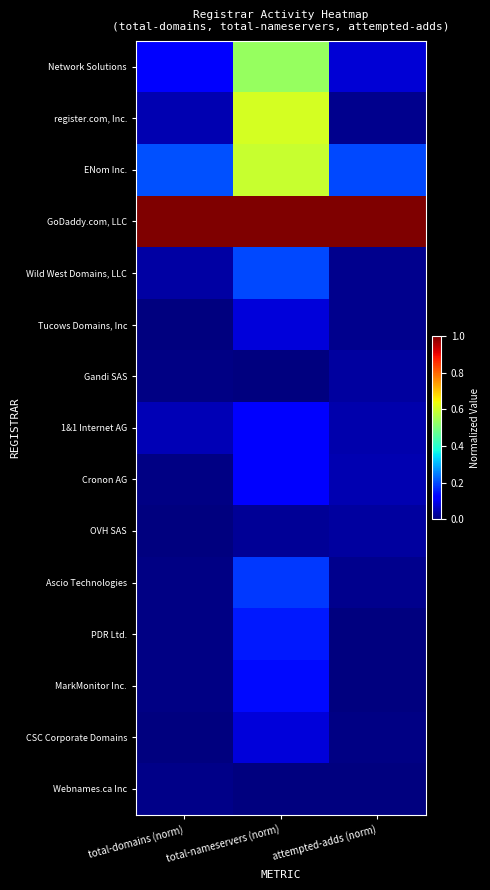

Reading left to right, list all the values displayed in this chart.

Network Solutions: total-domains (norm)=0.1	total-nameservers (norm)=0.5	attempted-adds (norm)=0.1
register.com, Inc.: total-domains (norm)=0.0	total-nameservers (norm)=0.6	attempted-adds (norm)=0.0
ENom Inc.: total-domains (norm)=0.2	total-nameservers (norm)=0.6	attempted-adds (norm)=0.2
GoDaddy.com, LLC: total-domains (norm)=1.0	total-nameservers (norm)=1.0	attempted-adds (norm)=1.0
Wild West Domains, LLC: total-domains (norm)=0.0	total-nameservers (norm)=0.2	attempted-adds (norm)=0.0
Tucows Domains, Inc: total-domains (norm)=0.0	total-nameservers (norm)=0.1	attempted-adds (norm)=0.0
Gandi SAS: total-domains (norm)=0.0	total-nameservers (norm)=0.0	attempted-adds (norm)=0.0
1&1 Internet AG: total-domains (norm)=0.0	total-nameservers (norm)=0.1	attempted-adds (norm)=0.0
Cronon AG: total-domains (norm)=0.0	total-nameservers (norm)=0.1	attempted-adds (norm)=0.0
OVH SAS: total-domains (norm)=0.0	total-nameservers (norm)=0.0	attempted-adds (norm)=0.0
Ascio Technologies: total-domains (norm)=0.0	total-nameservers (norm)=0.2	attempted-adds (norm)=0.0
PDR Ltd.: total-domains (norm)=0.0	total-nameservers (norm)=0.1	attempted-adds (norm)=0.0
MarkMonitor Inc.: total-domains (norm)=0.0	total-nameservers (norm)=0.1	attempted-adds (norm)=0.0
CSC Corporate Domains: total-domains (norm)=0.0	total-nameservers (norm)=0.1	attempted-adds (norm)=0.0
Webnames.ca Inc: total-domains (norm)=0.0	total-nameservers (norm)=0.0	attempted-adds (norm)=0.0